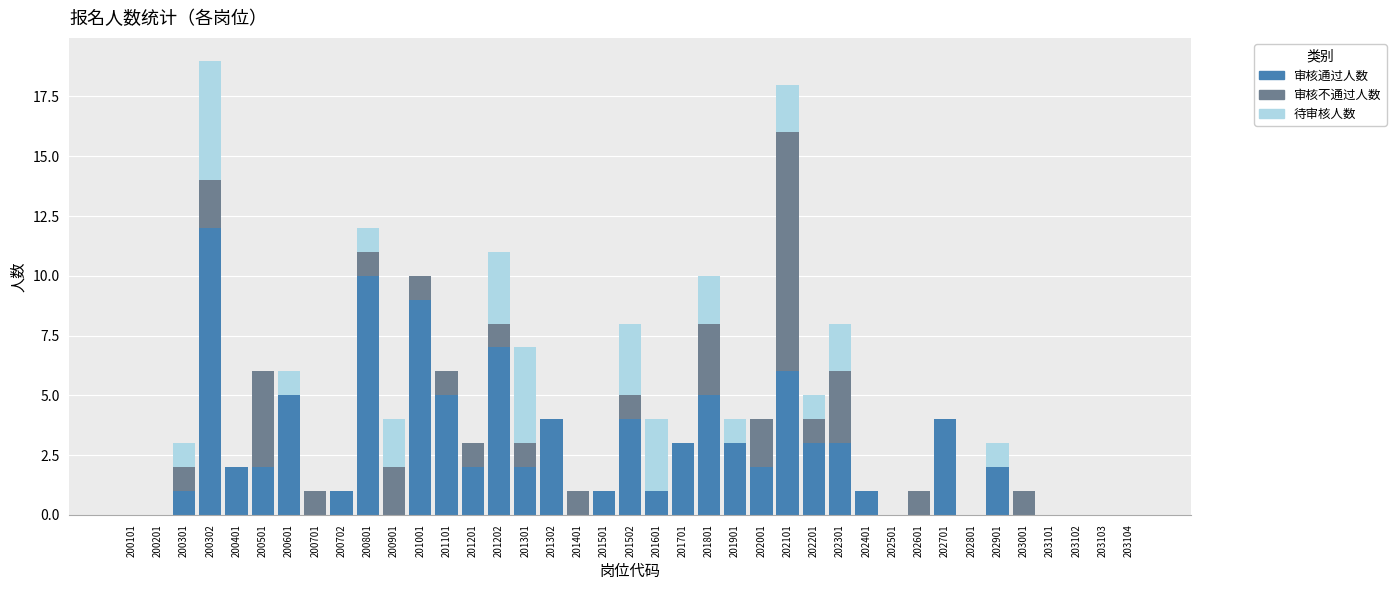

What is the highest value of the 审核通过人数 series?

12